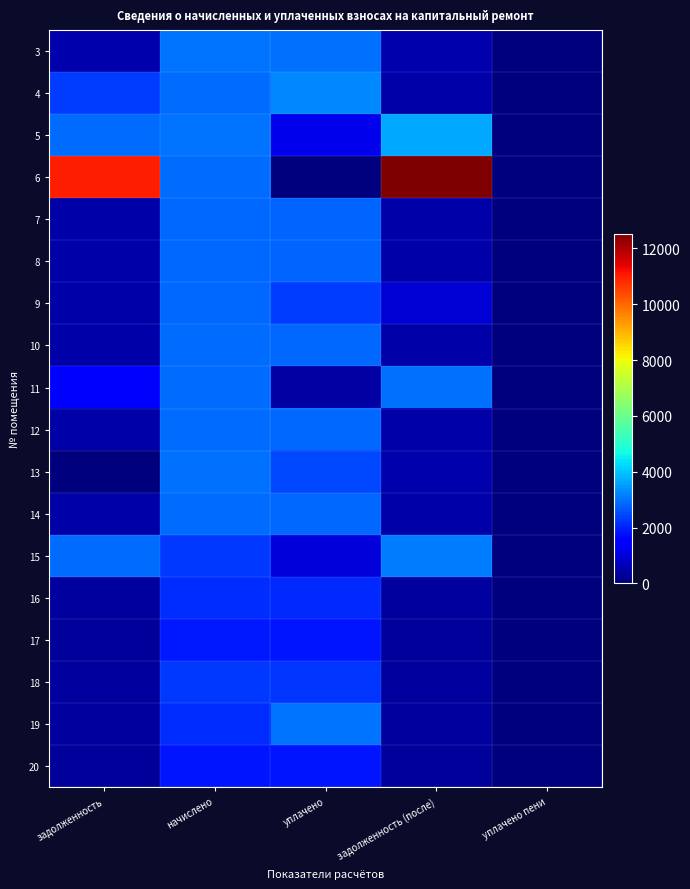

What is the spread (max minus min) of values at уплачено?

3276.8